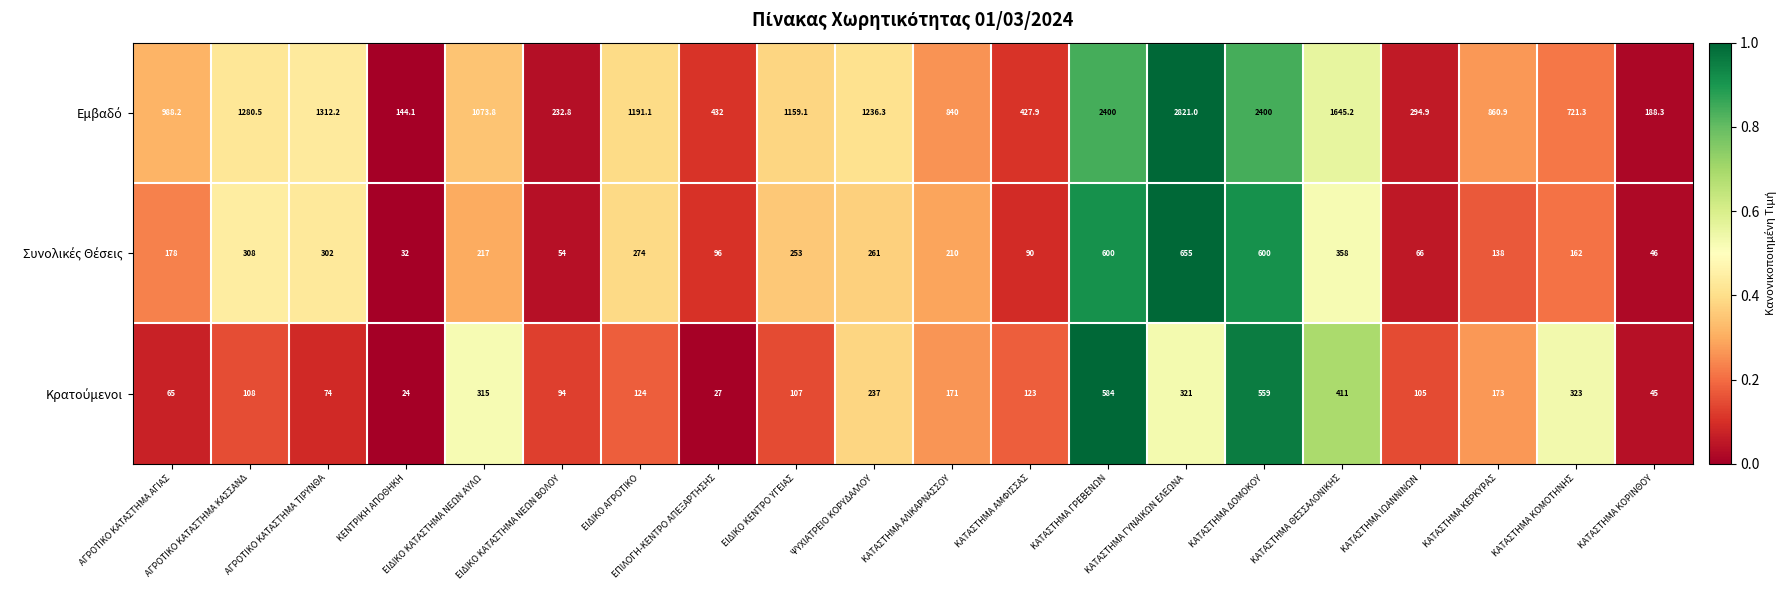

At which category is the sum across all series the highest?

ΚΑΤΑΣΤΗΜΑ ΓΥΝΑΙΚΩΝ ΕΛΕΩΝΑ